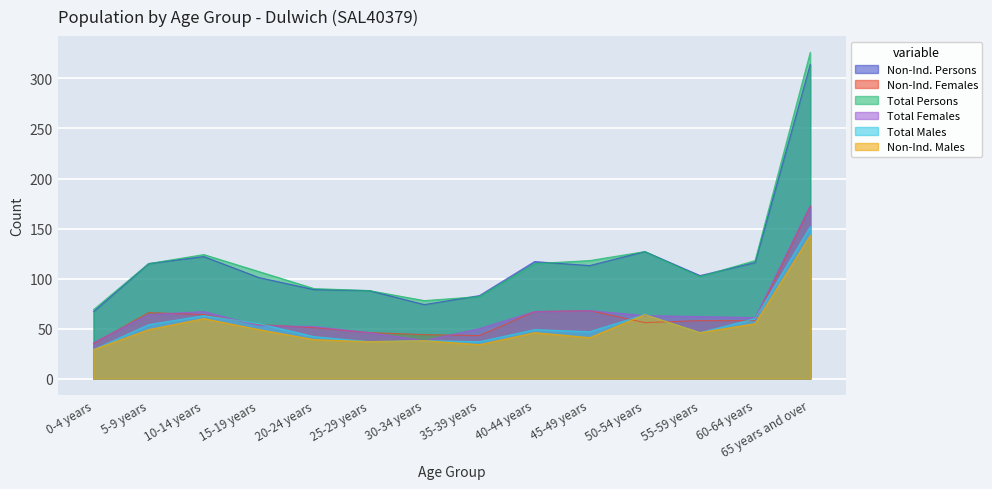

What is the maximum value for Total Persons?

326